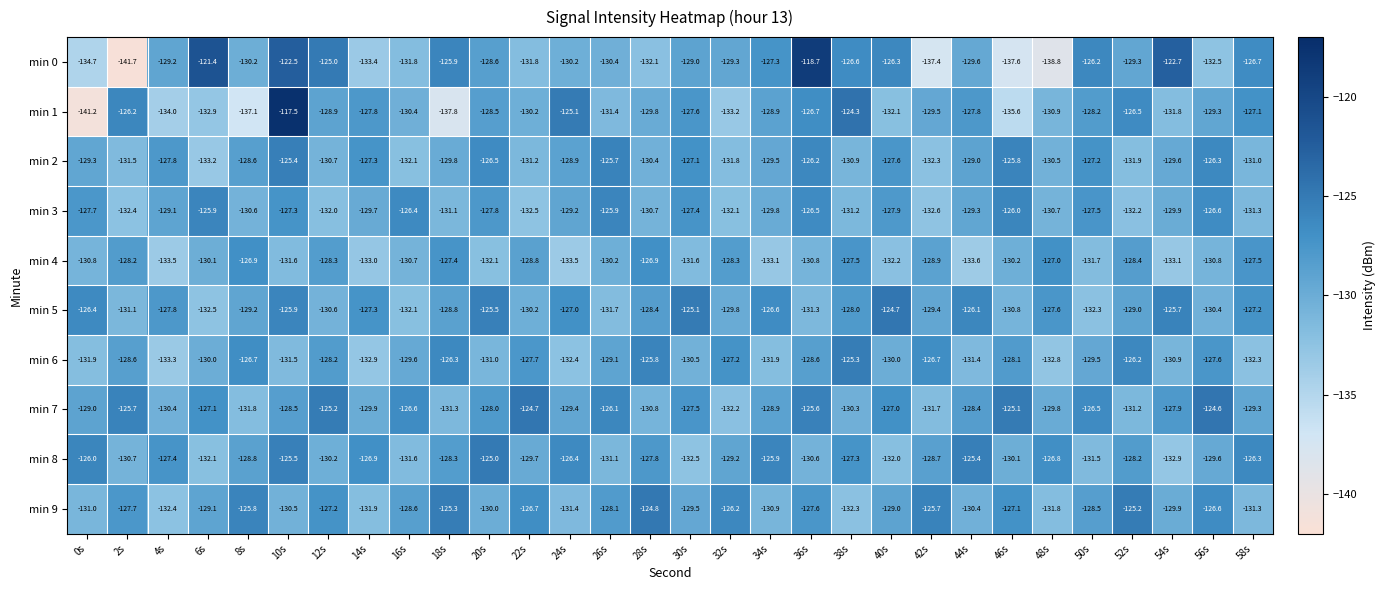

Which label corresponds to the smallest value in the chart?

2s